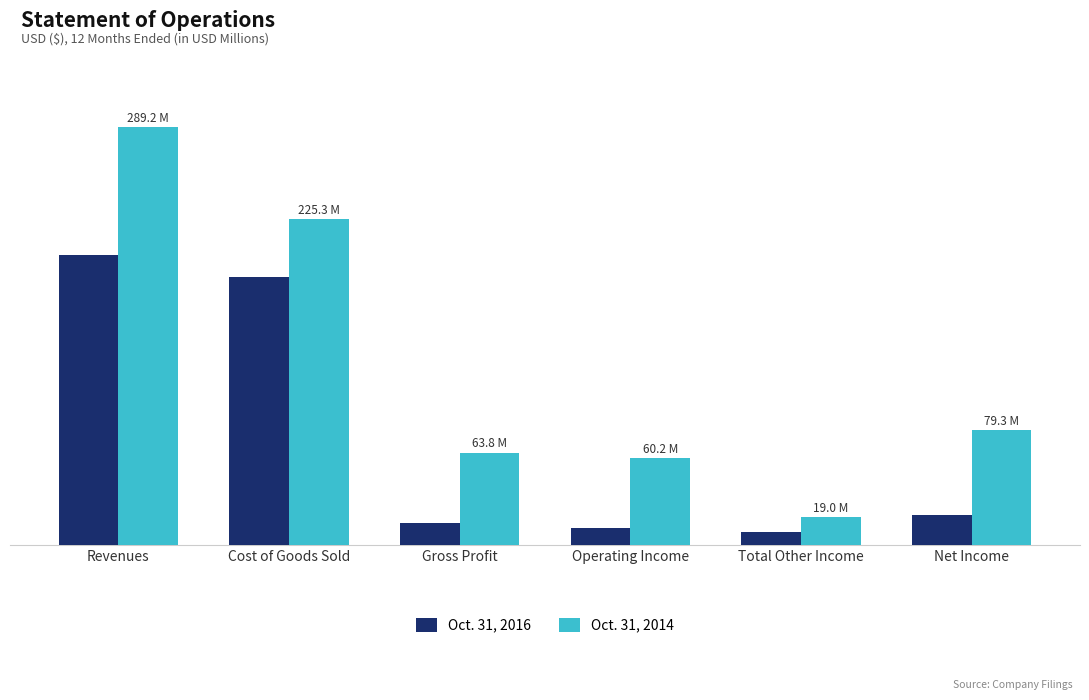

Reading left to right, extract all data points from this chart.

Oct. 31, 2016: 200.7	185.3	15.4	11.7	8.7	20.4
Oct. 31, 2014: 289.2	225.3	63.8	60.2	19.0	79.3